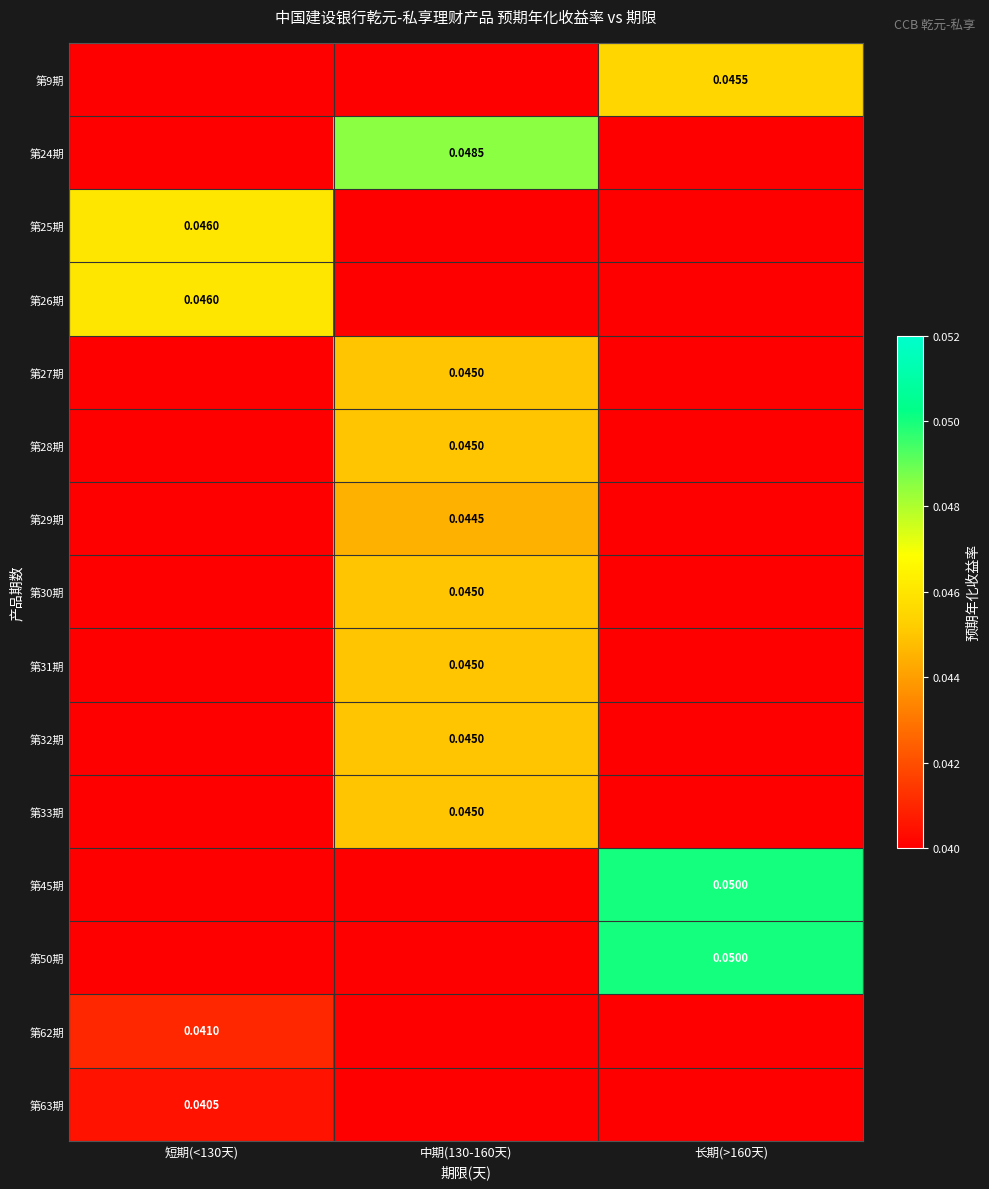

Is the value of 第33期 at 中期(130-160天) greater than the value of 第62期 at 中期(130-160天)?

Yes